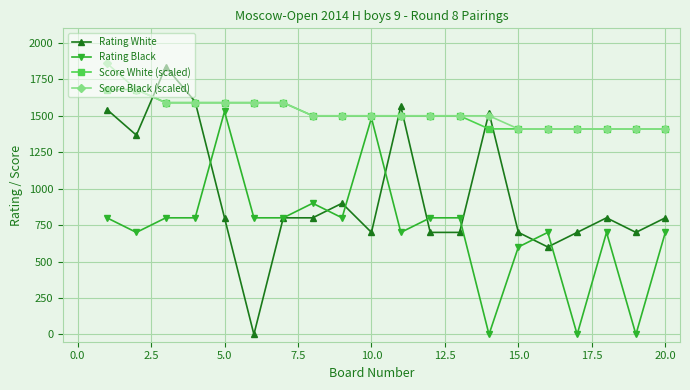

What is the average value of the Score White (scaled) series?

1509